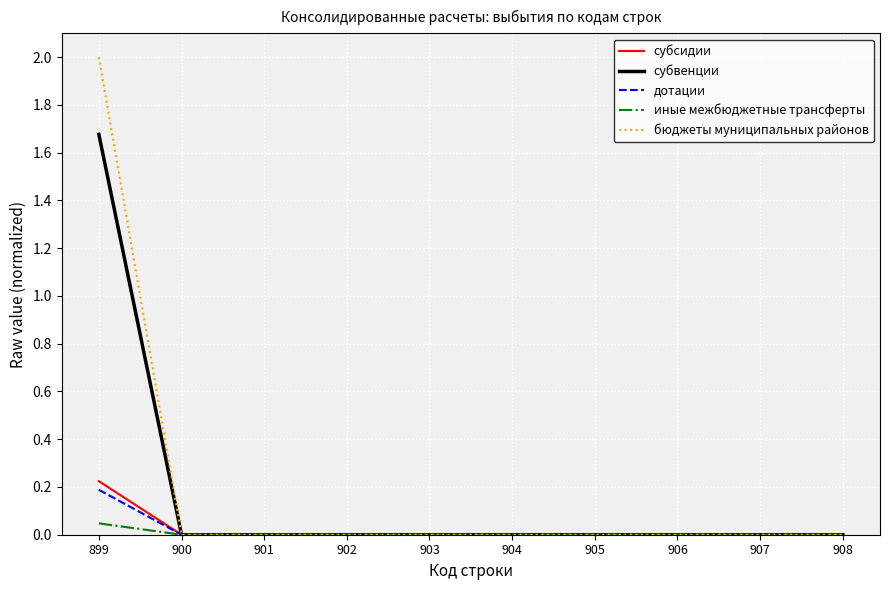

Is it true that субсидии equals 0.1 at 899?

False